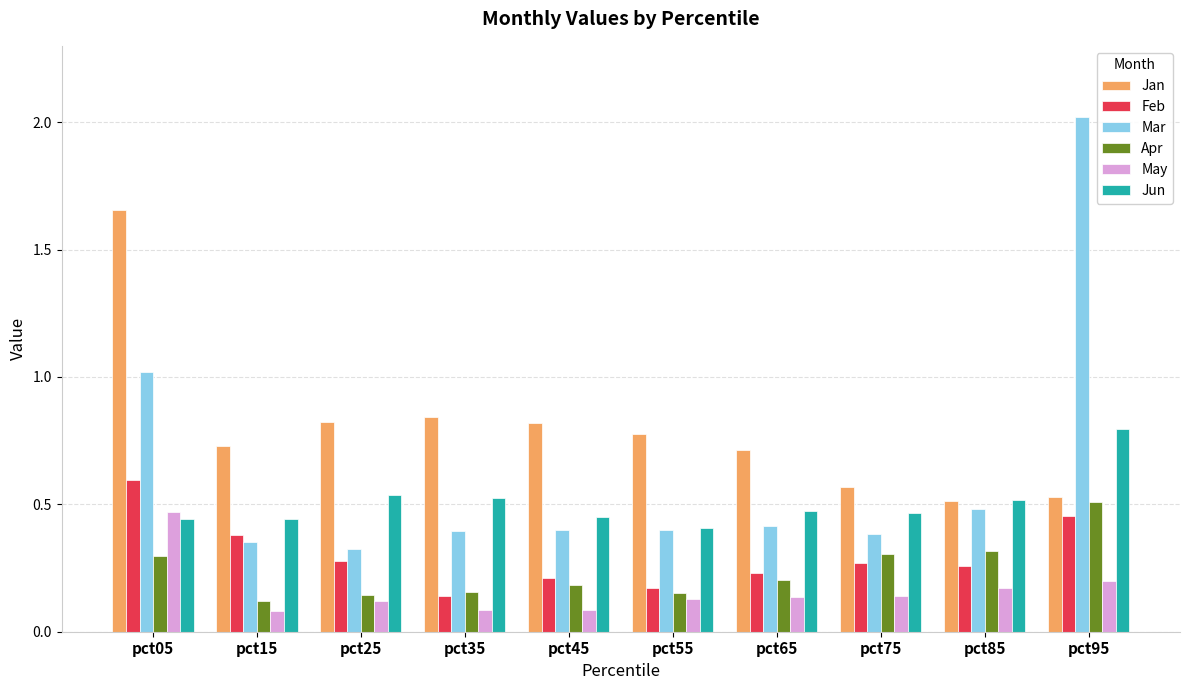

Is it true that Apr equals 0.3 at pct45?

False